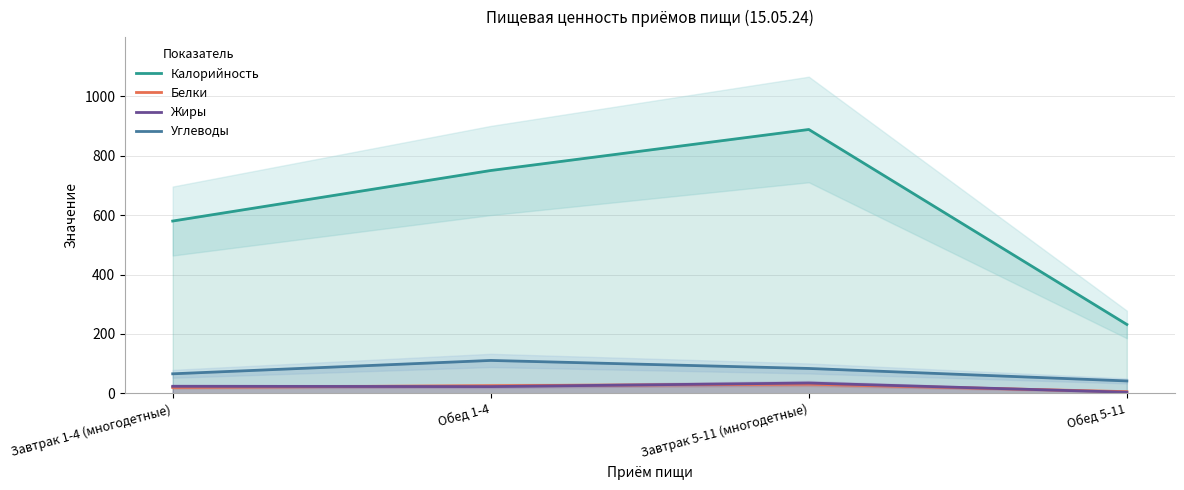

The value of Жиры at Обед 5-11 is 7. True or false?

False